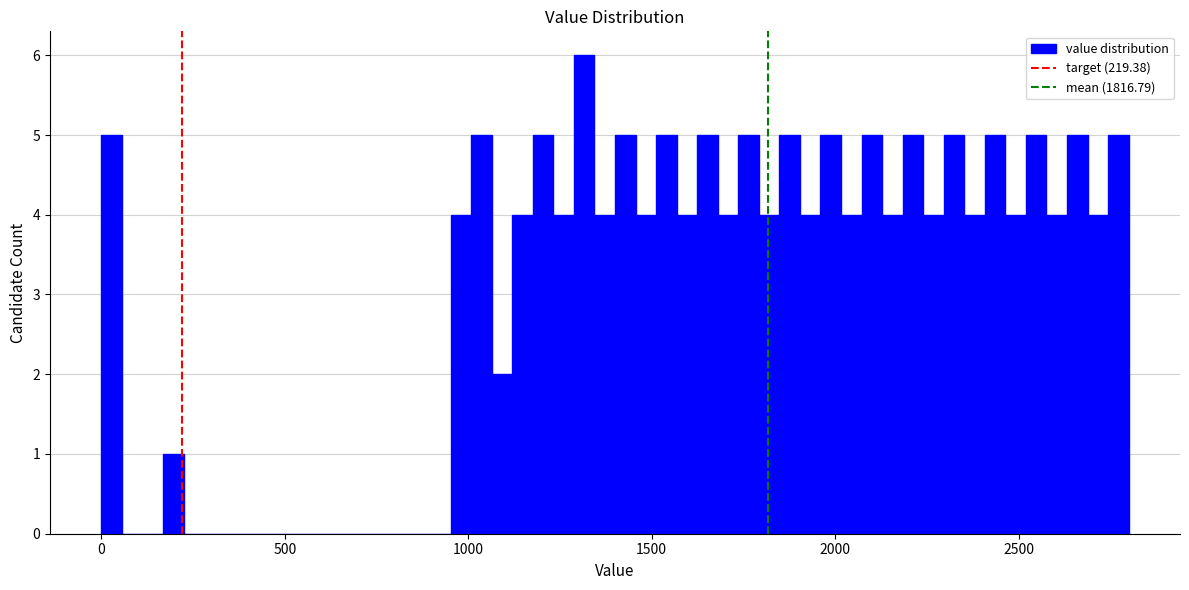

Around what value on the x-axis is the tallest bar? Give the approximate position of its centre, as read against the axis.

1300